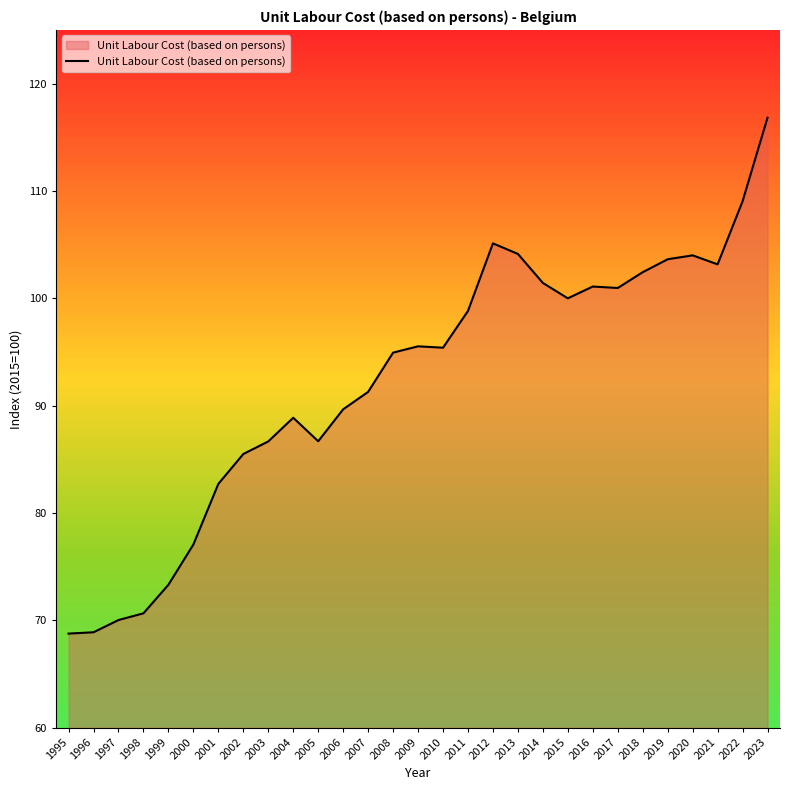

True or false: the data shows 101.1 at 2016.

True